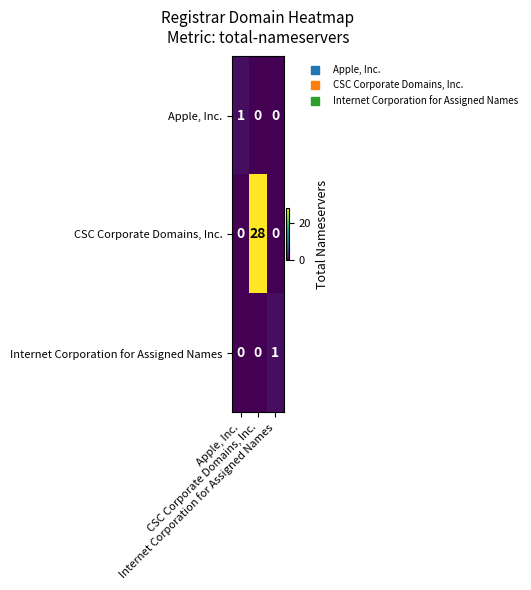

Reading right to left, extract all data points from this chart.

Apple, Inc.: Internet Corporation for Assigned Names=0	CSC Corporate Domains, Inc.=0	Apple, Inc.=1
CSC Corporate Domains, Inc.: Internet Corporation for Assigned Names=0	CSC Corporate Domains, Inc.=28	Apple, Inc.=0
Internet Corporation for Assigned Names: Internet Corporation for Assigned Names=1	CSC Corporate Domains, Inc.=0	Apple, Inc.=0